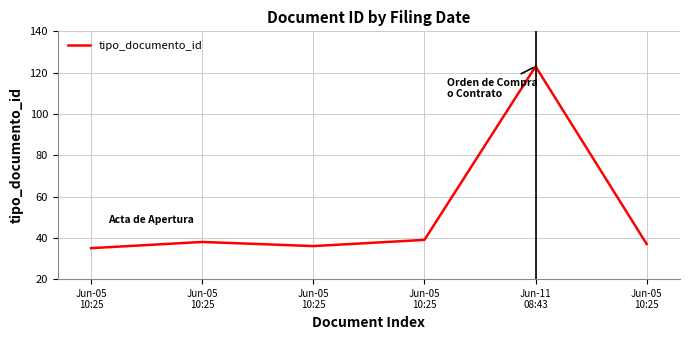

What is the difference between the second highest and minimum values?

4